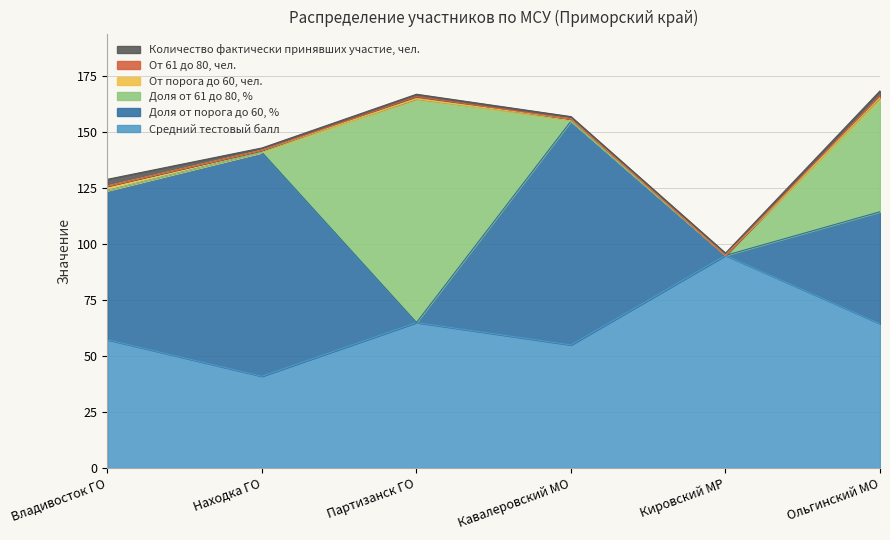

How many interior local peaks does the Доля от 61 до 80, % series have?

1